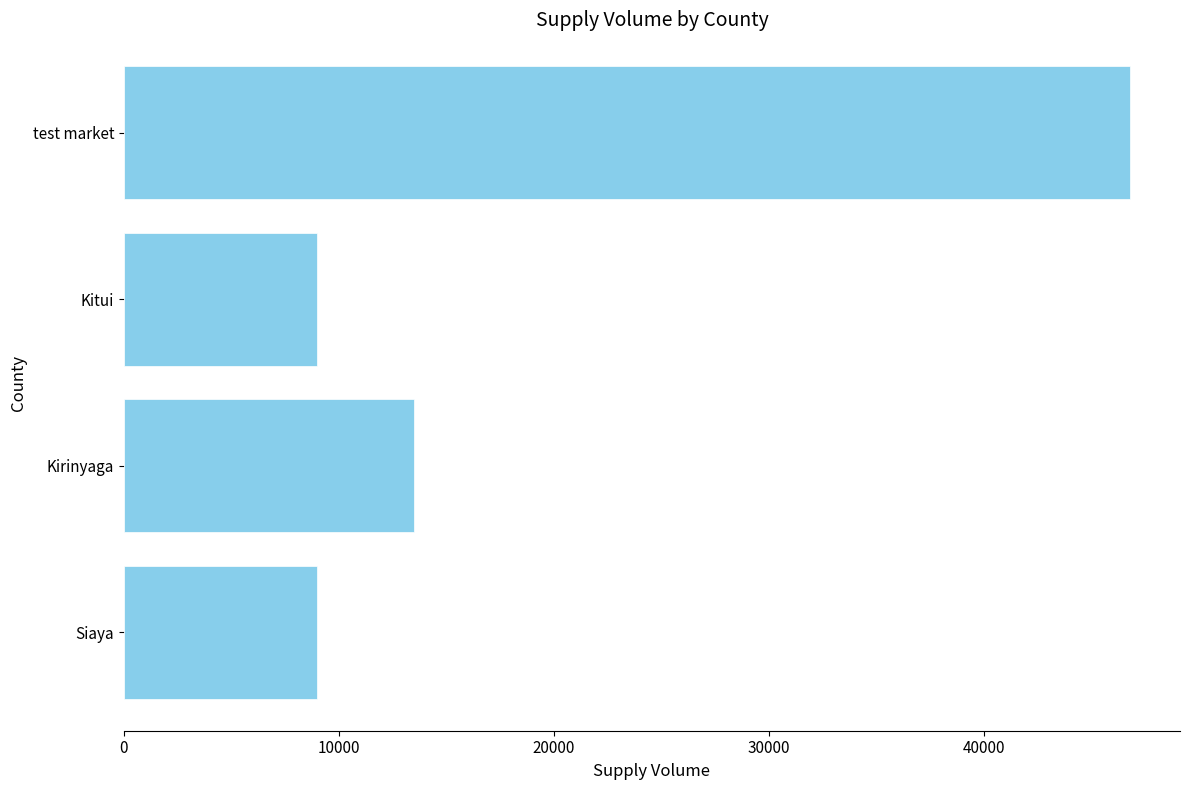

Between Kirinyaga and Siaya, which is larger?

Kirinyaga